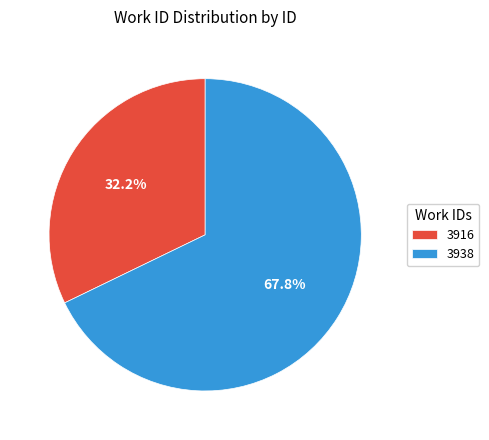

To the nearest percent, what percentage of the pie is 3938?

68%